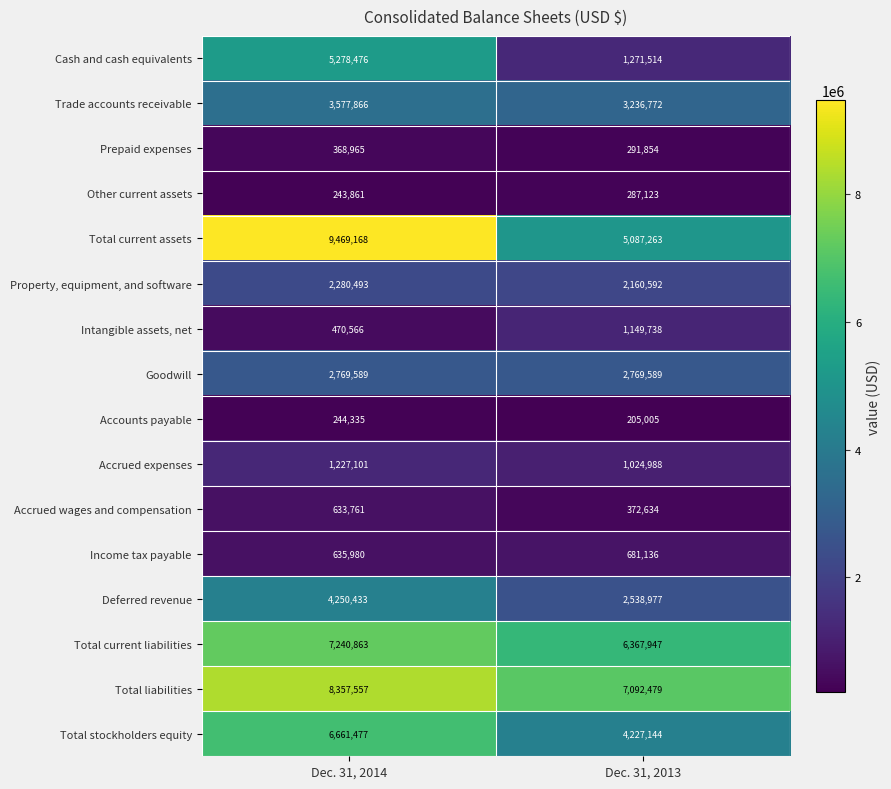

At which category is the sum across all series the highest?

Dec. 31, 2014